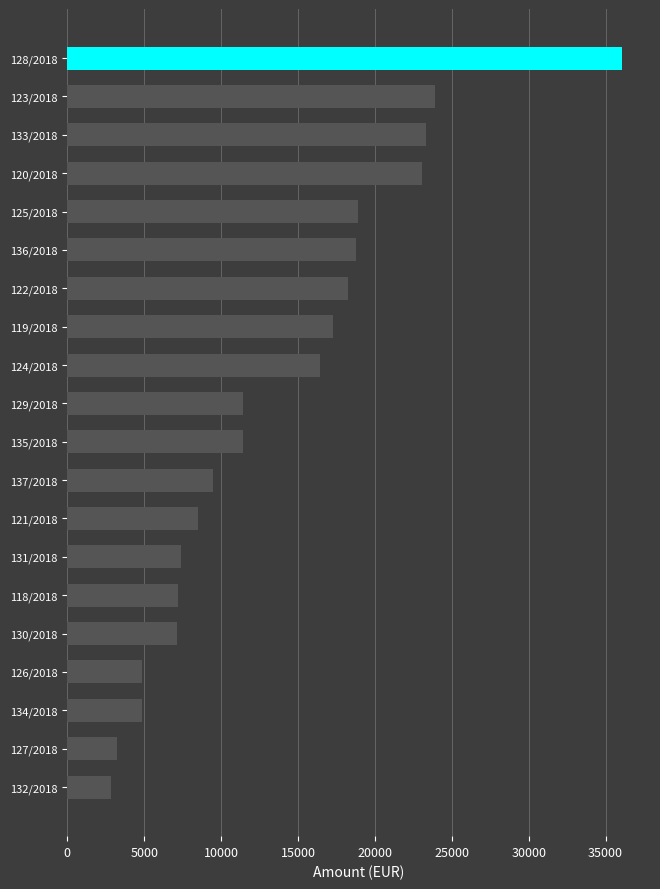

Are the bars grouped side by side (vs. stacked)?

No